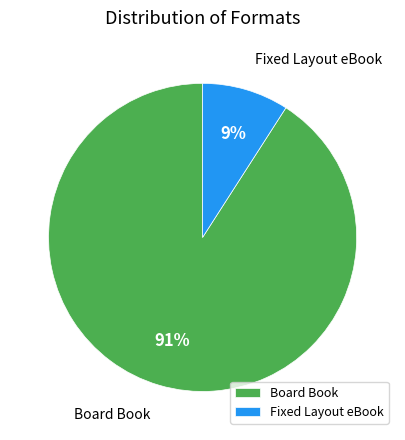

To the nearest percent, what is the difference between the Fixed Layout eBook and Board Book slice percentages?

82%